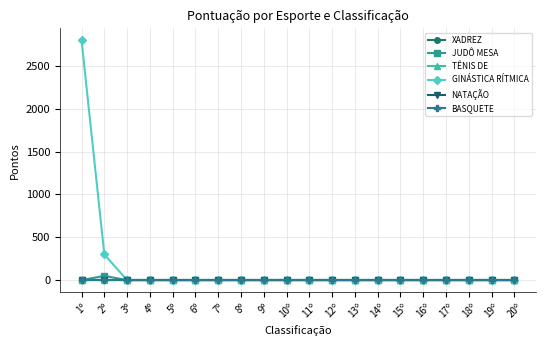

True or false: XADREZ and BASQUETE cross at least once.

False